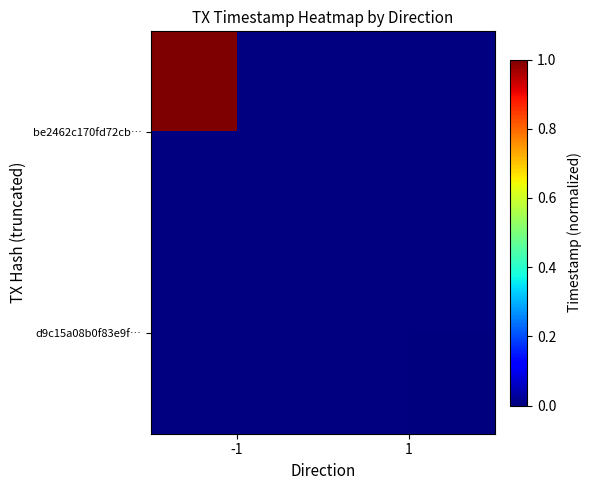

Is the value of be2462c170fd72cb… at 1 greater than the value of d9c15a08b0f83e9f… at 1?

No